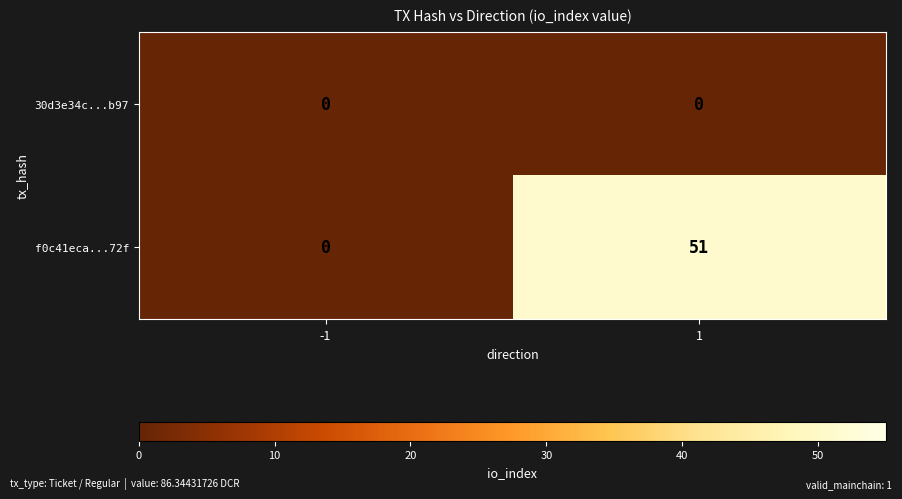

What is the difference between the maximum and minimum values in the f0c41eca...72f series?

51